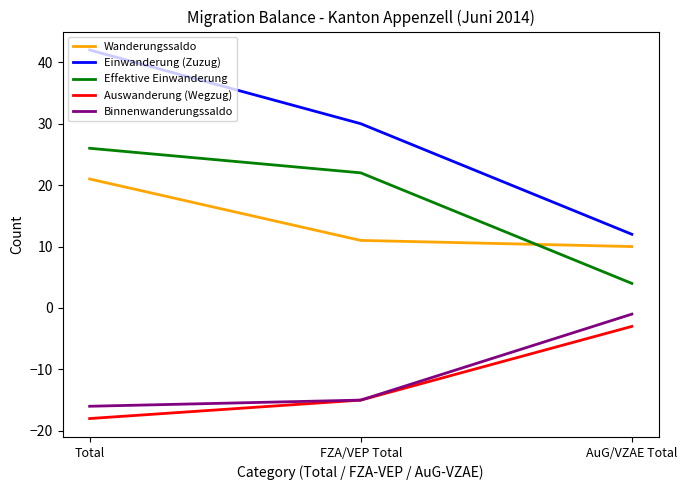

What is the spread (max minus min) of values at Total?

60